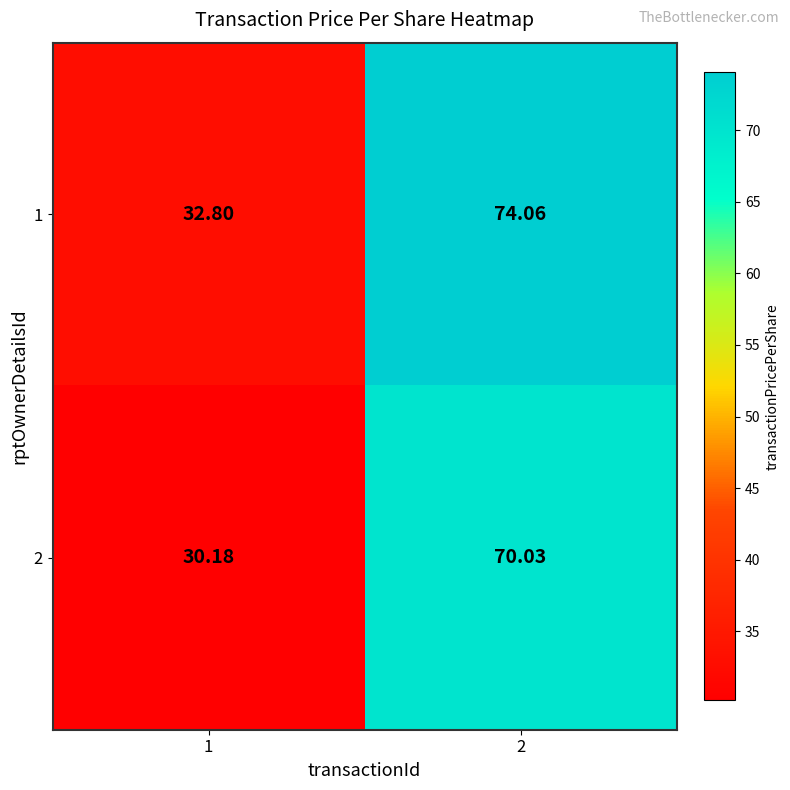

Reading right to left, transcribe all the data shown in this chart.

1: 2=74.1	1=32.8
2: 2=70.0	1=30.2